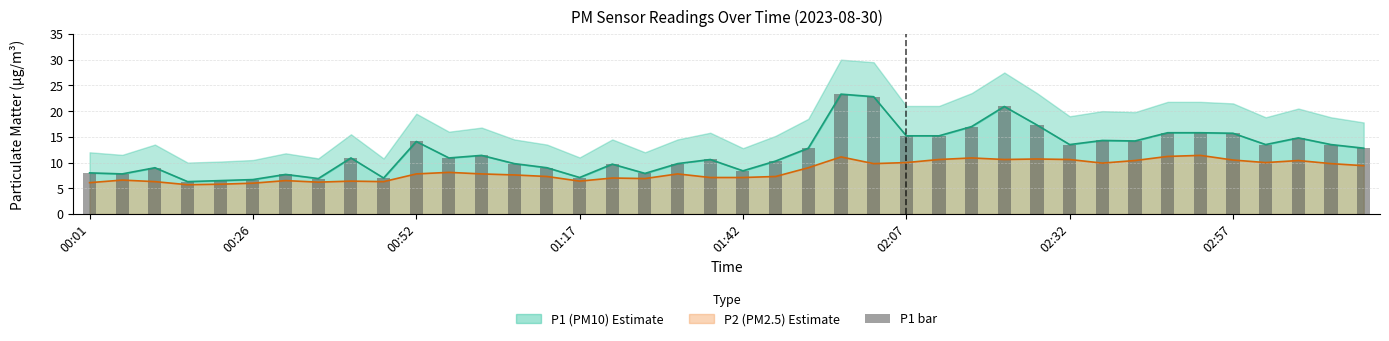

What is the approximate value at 11?

10.9